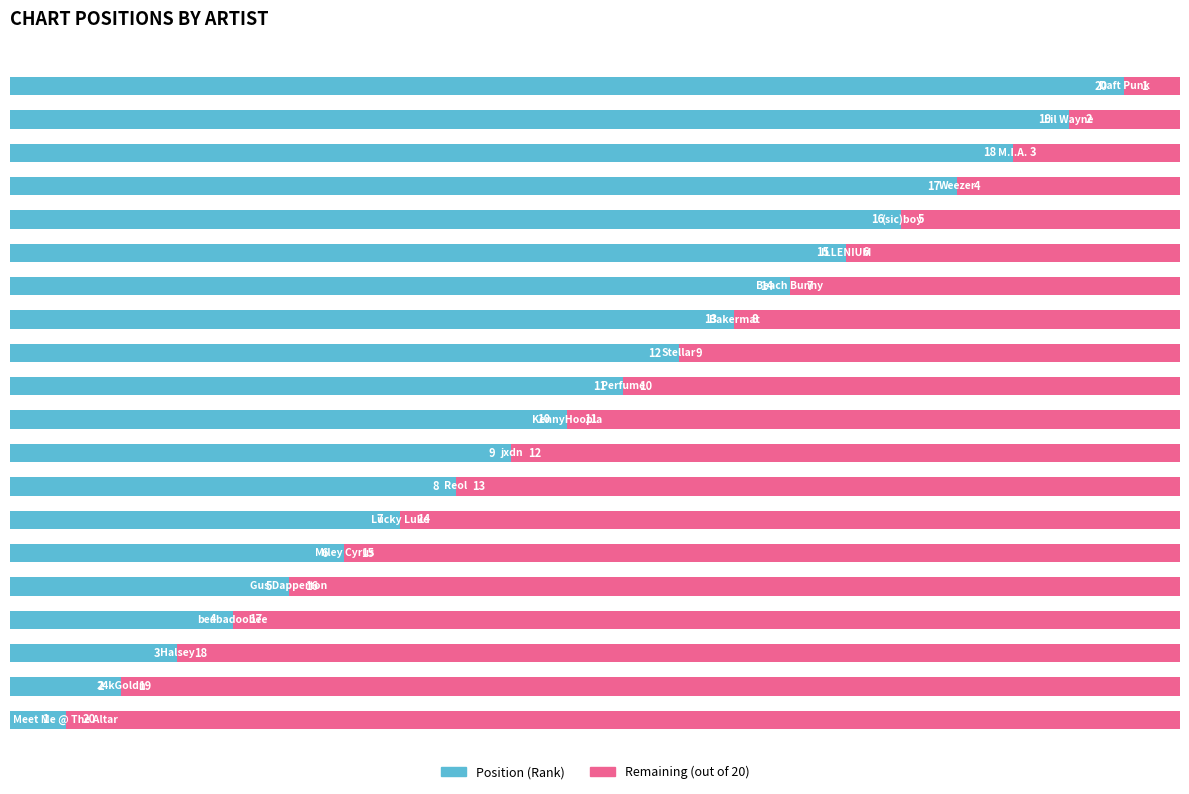

What is the difference between the second highest and second lowest values in the Position (Rank) series?

17